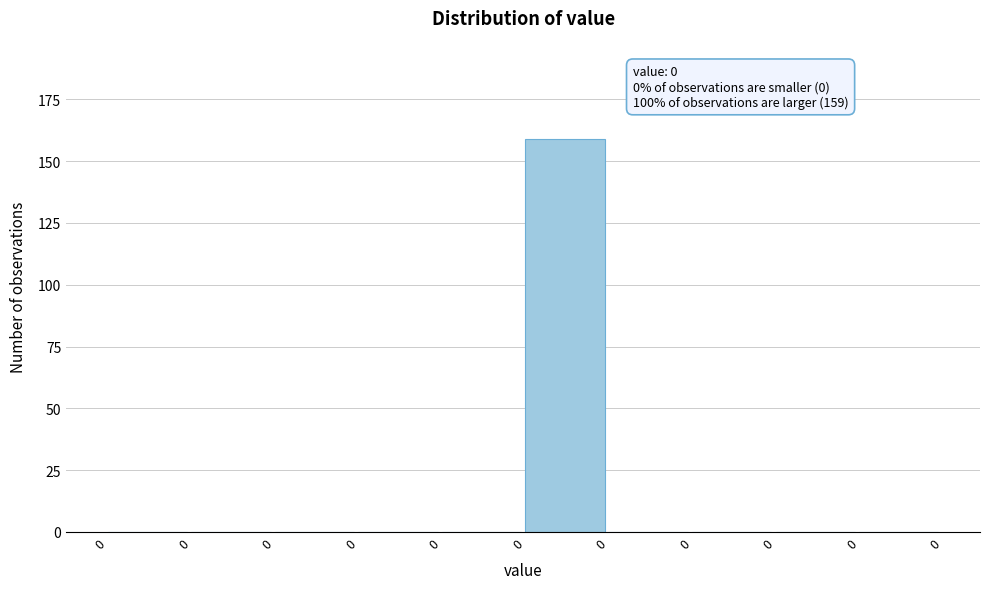

Are the bars horizontal?

No